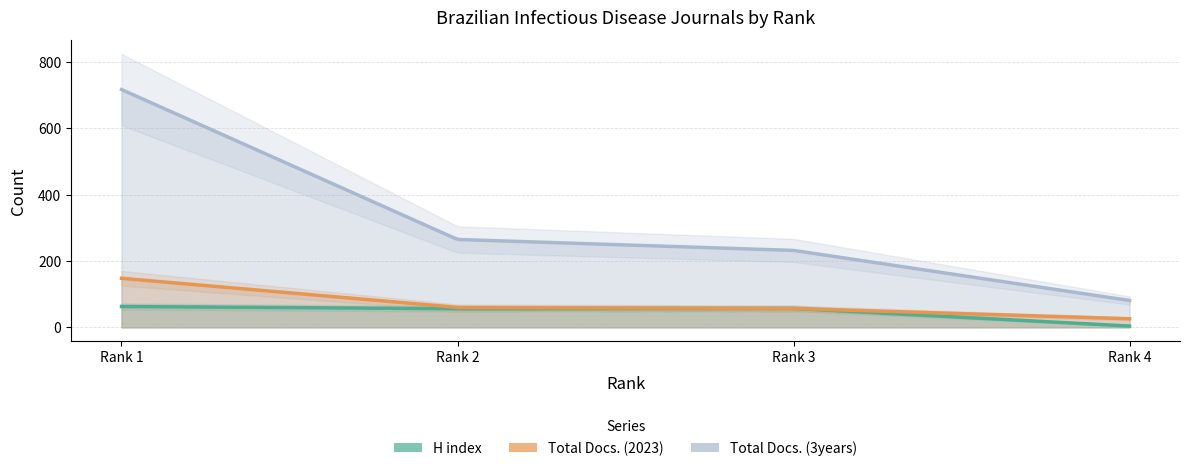

What is the sum of all H index values?

180